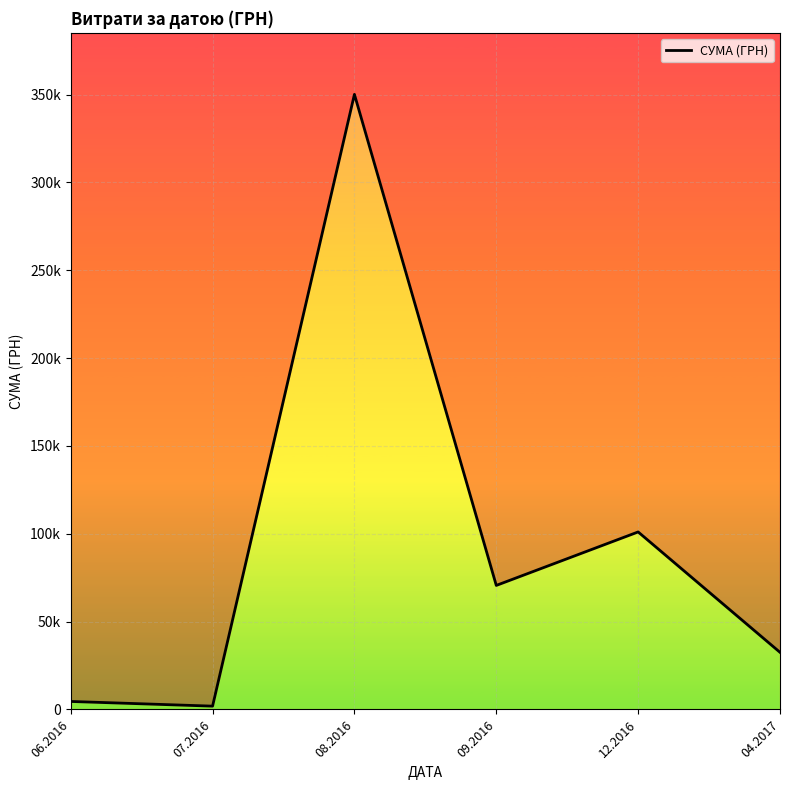

What position from the right is 09.2016?

3